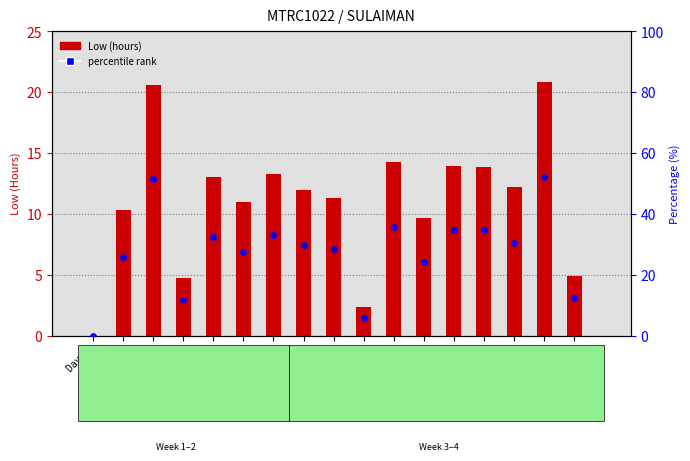

Which series has the largest Y range (max minus min)?

percentile rank